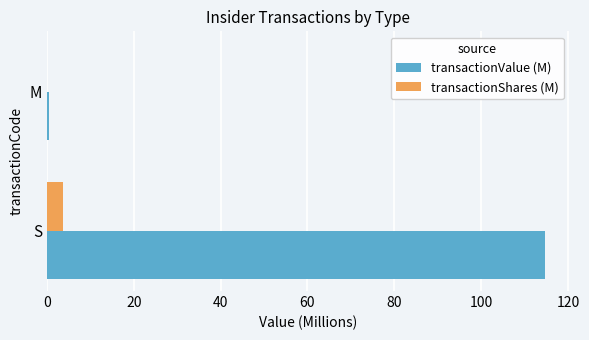

What is the average value of the transactionShares (M) series?

1.9